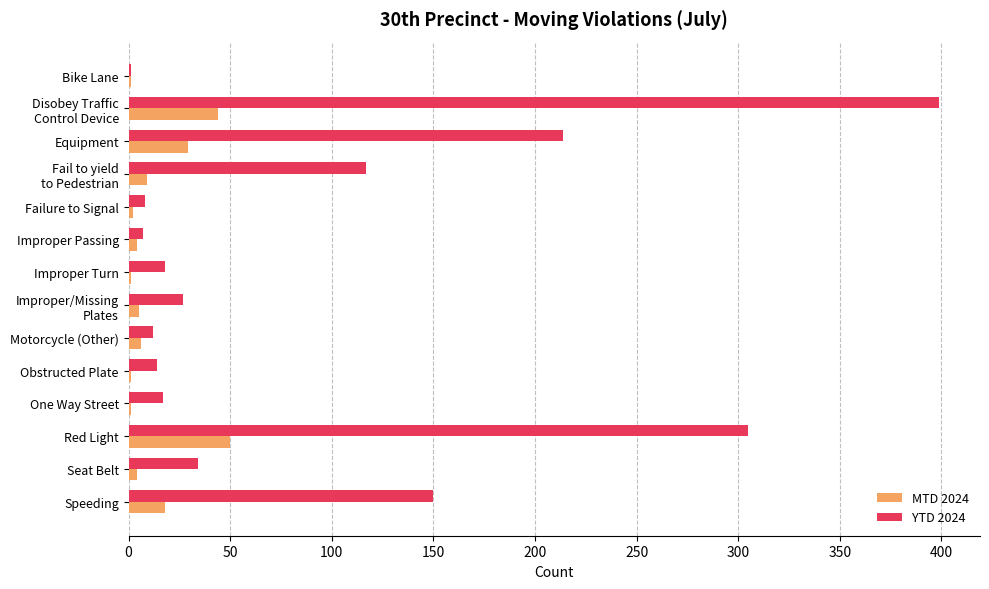

Which label corresponds to the largest value in the chart?

Disobey Traffic
Control Device